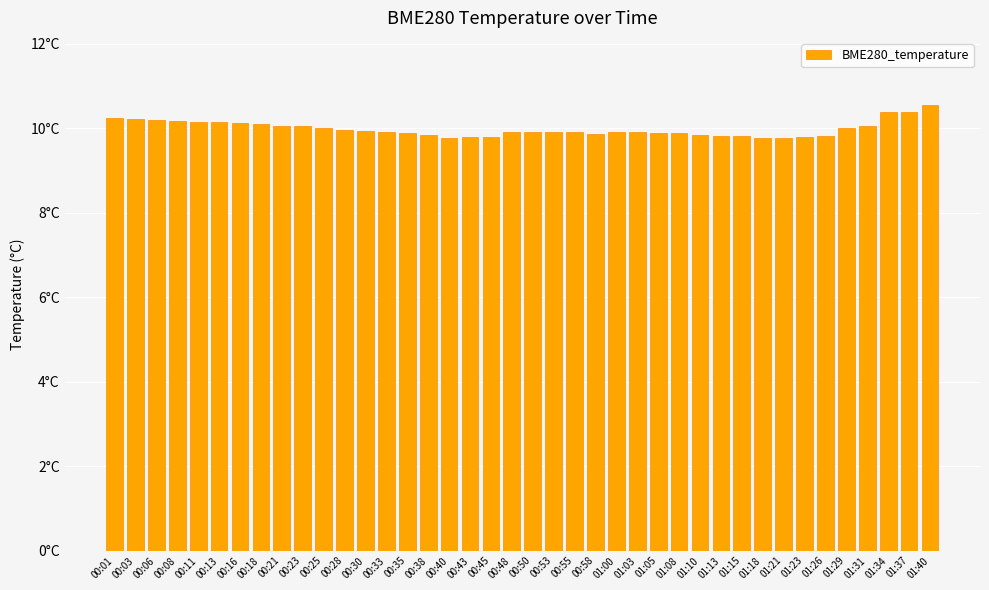

Reading left to right, extract all data points from this chart.

10.2	10.2	10.2	10.2	10.2	10.2	10.1	10.1	10.1	10.1	10.0	10.0	9.9	9.9	9.9	9.8	9.8	9.8	9.8	9.9	9.9	9.9	9.9	9.9	9.9	9.9	9.9	9.9	9.8	9.8	9.8	9.8	9.8	9.8	9.8	10.0	10.1	10.4	10.4	10.6